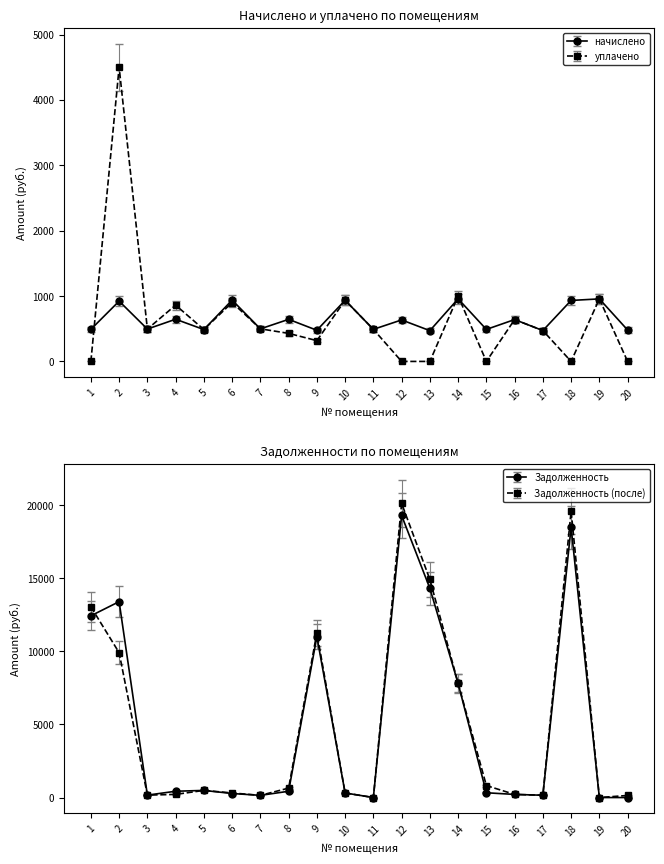

Which series changed the most between 7 and 18?

задолженность2 (col_6)